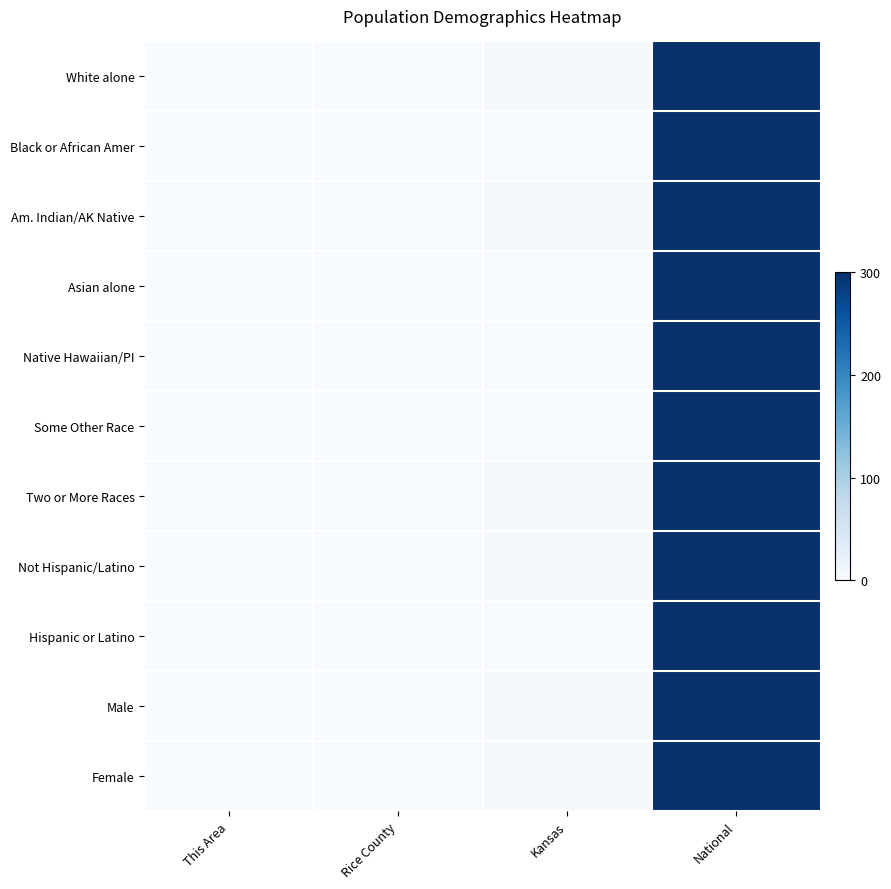

At how many categories does at least one series exceed 12?

1